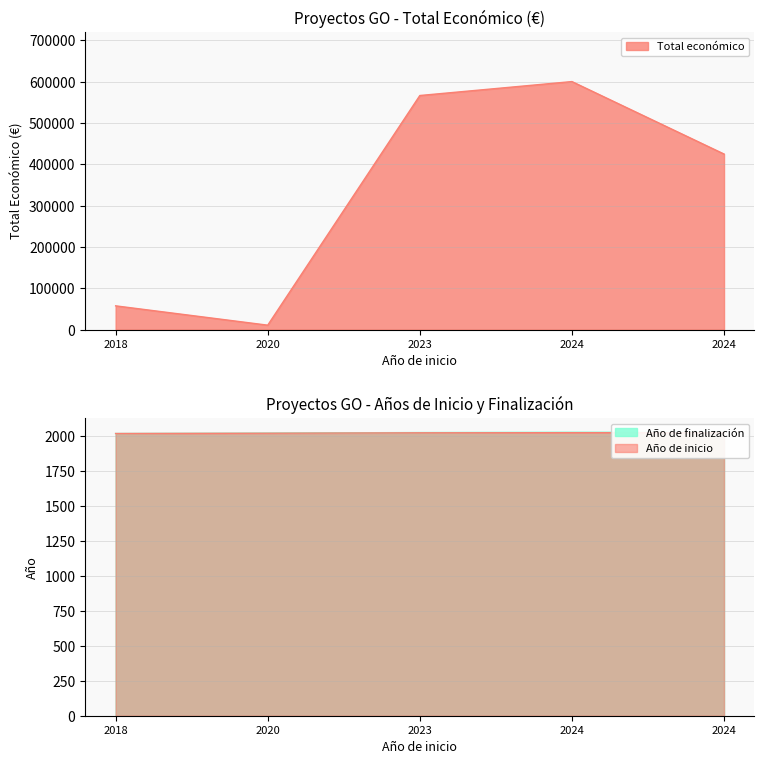

Rank the categories by value from lowest to highest.

2020, 2018, 2024, 2023, 2024